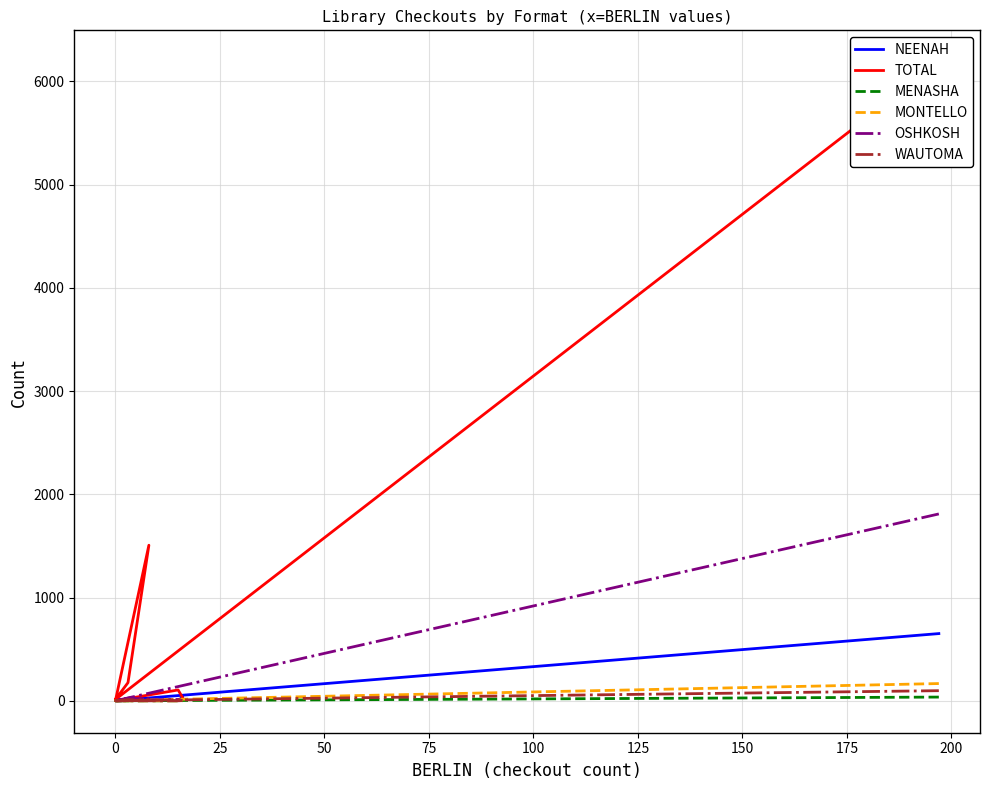

Which series has the widest spread of values?

TOTAL